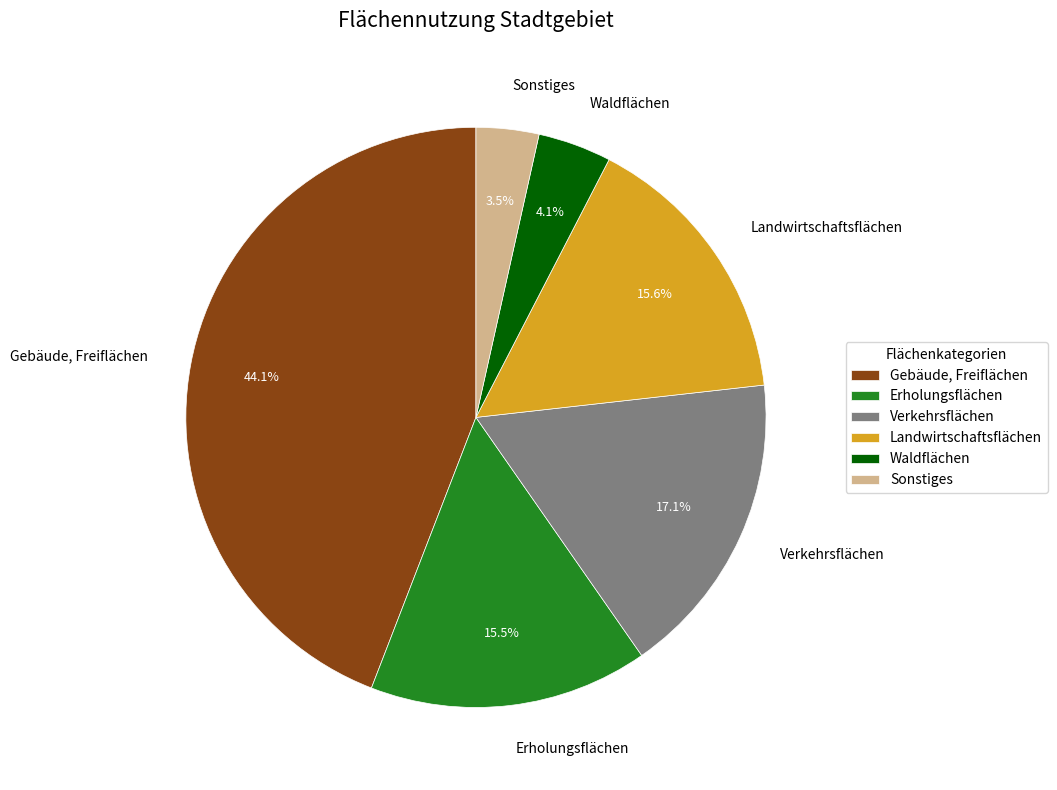

Which category has the biggest portion of the pie?

Gebäude, Freiflächen